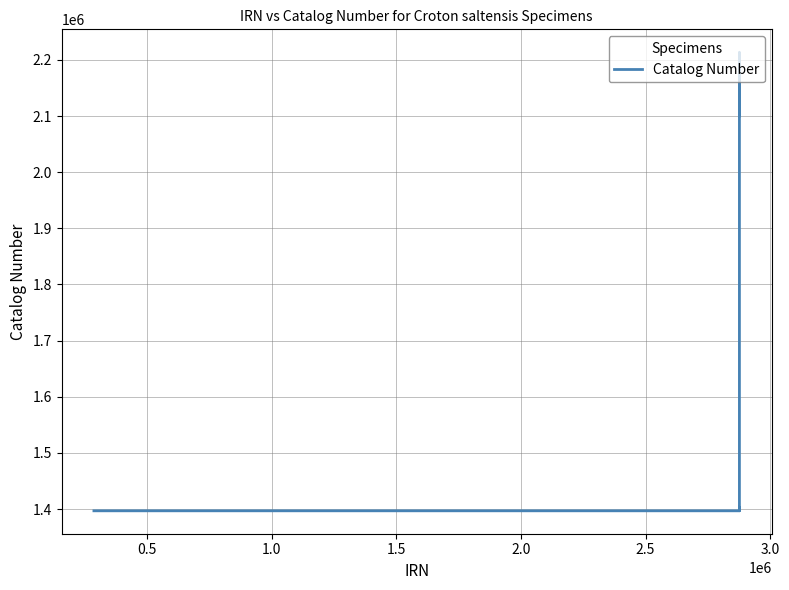

What is the difference between the maximum and minimum values?

816791